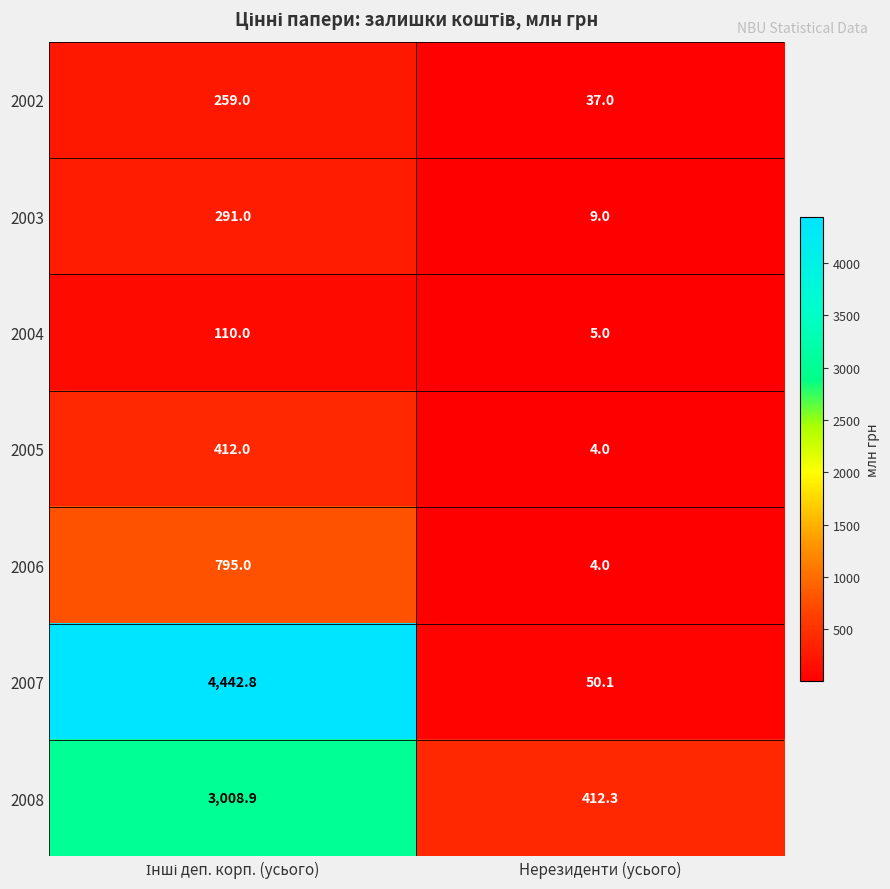

Where is 2008 nearest to the value 1710?

Нерезиденти (усього)